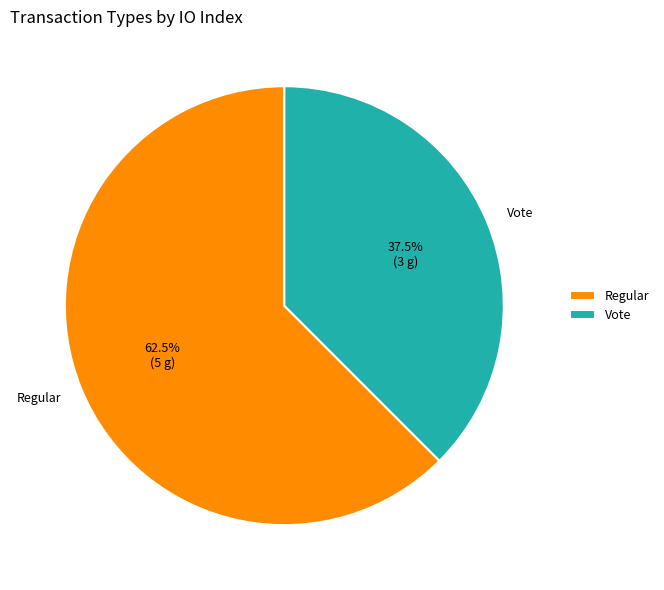

To the nearest percent, what is the difference between the Vote and Regular slice percentages?

25%